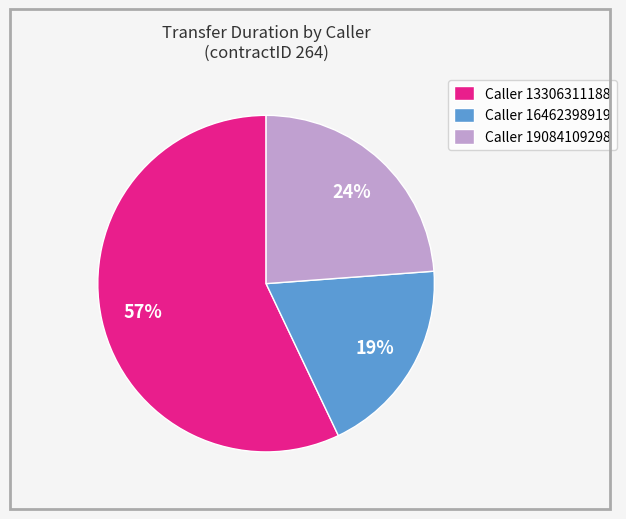

What is the ratio of the value at Caller 16462398919 to the value at Caller 13306311188?

0.3